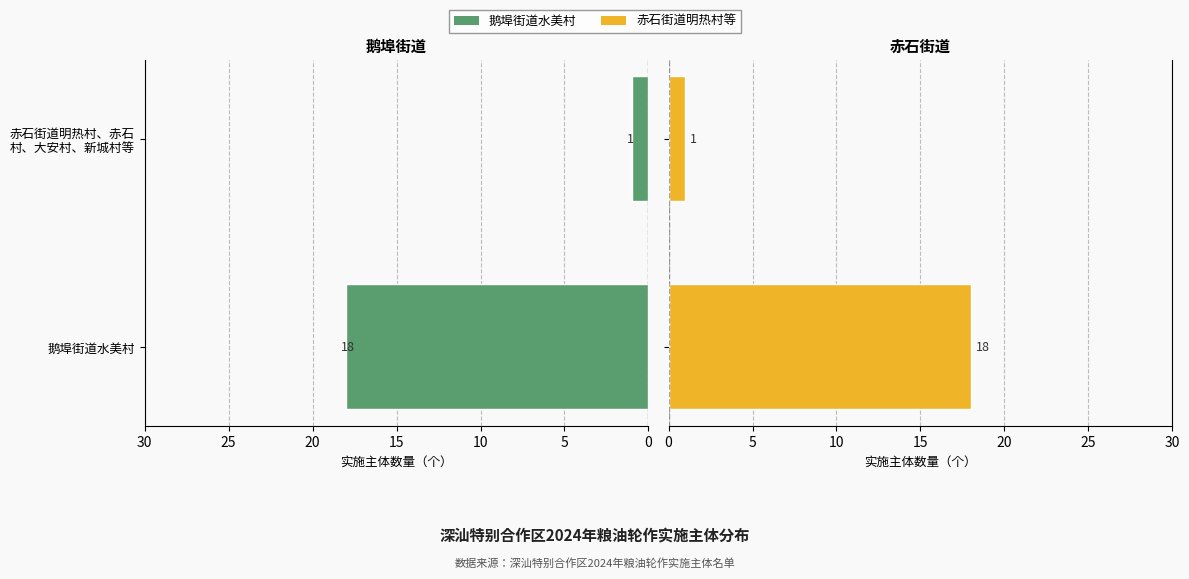

Count the 鹅埠街道水美村 values in the range 1 to 18.

2